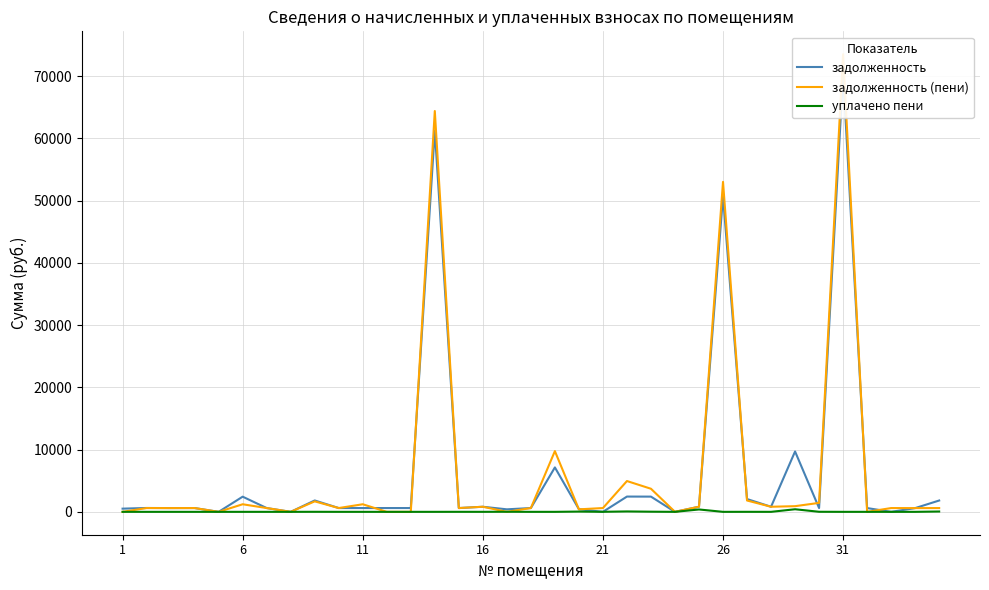

How many categories are shown in the chart?

35